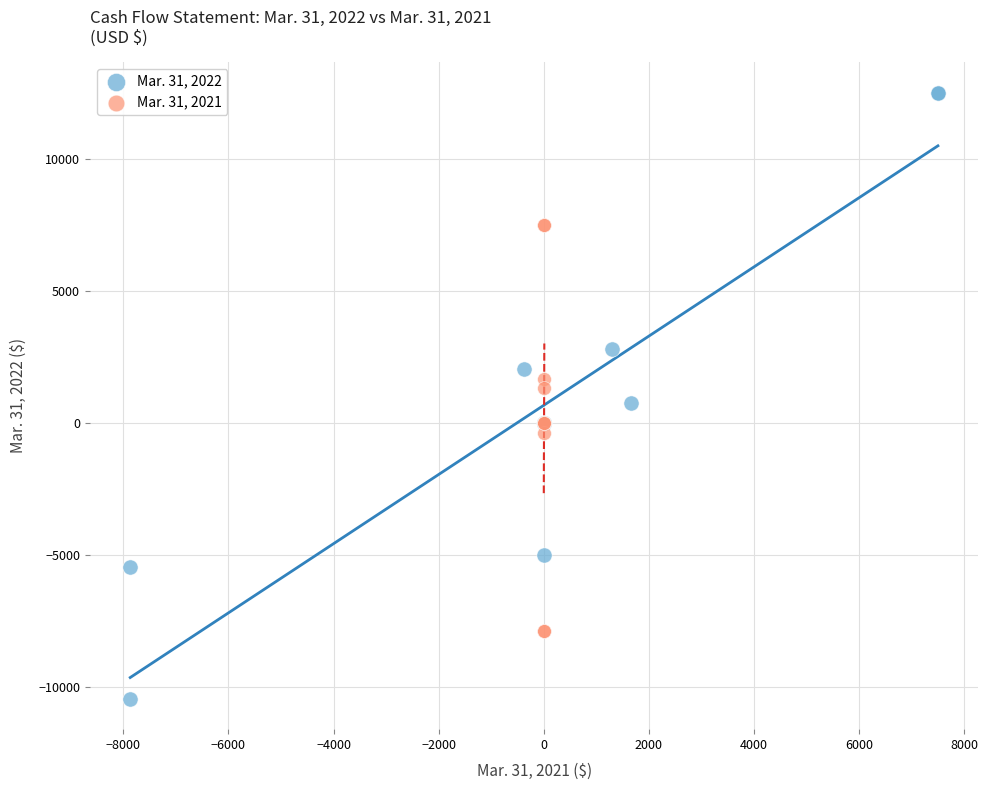

Which series reaches the maximum Y coordinate?

Mar. 31, 2022